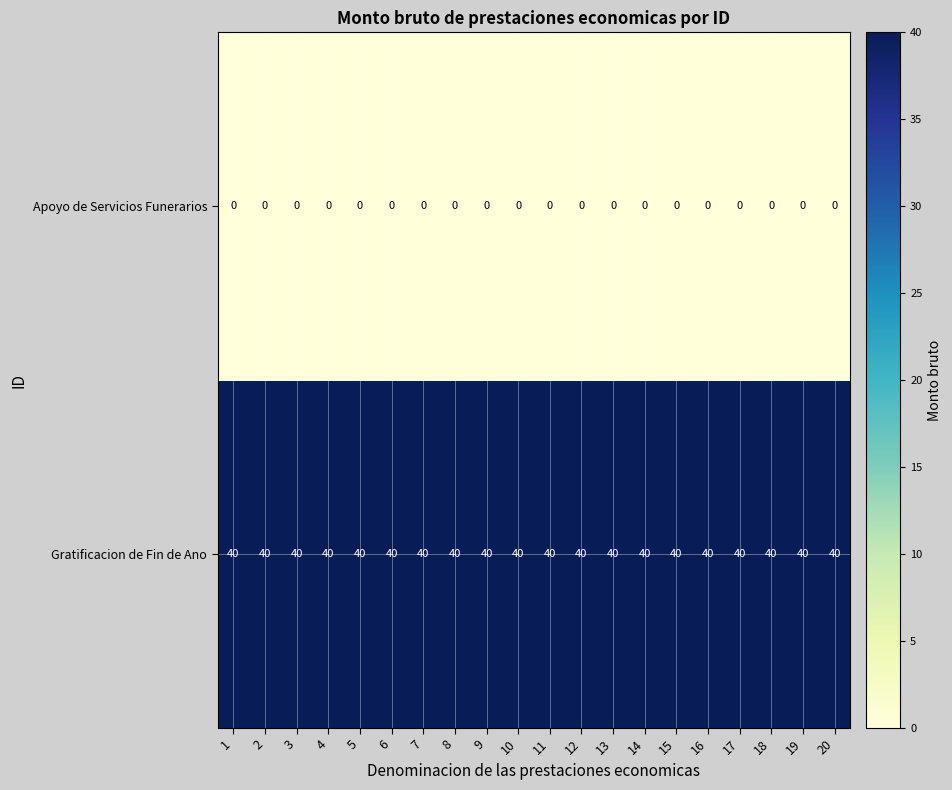

What is the greatest value displayed?

40